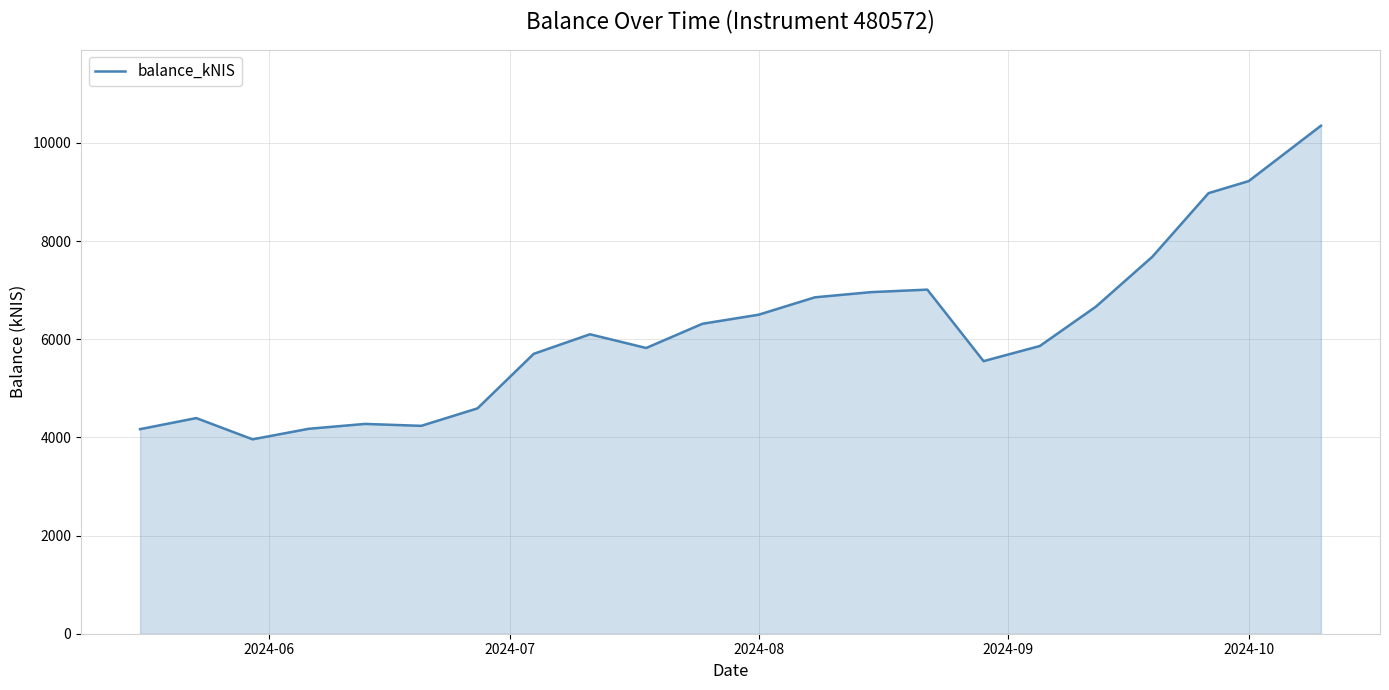

What is the smallest value displayed?

3960.8